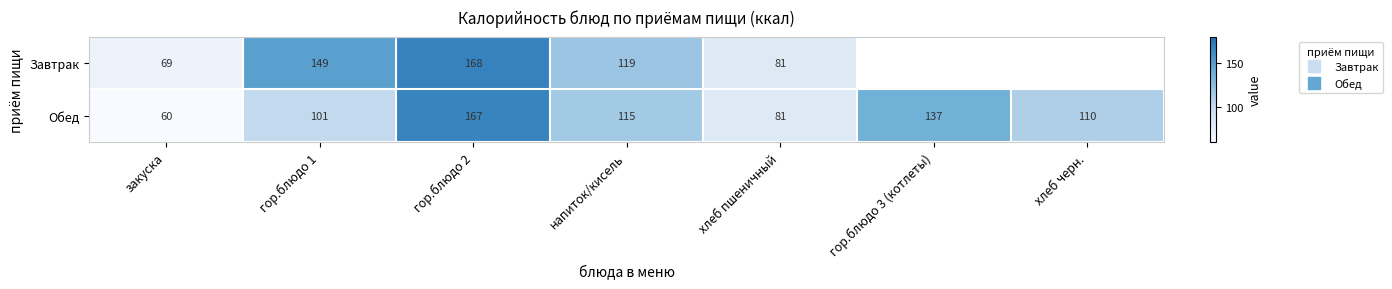

Rank the series at гор.блюдо 2 from highest to lowest value.

Завтрак, Обед